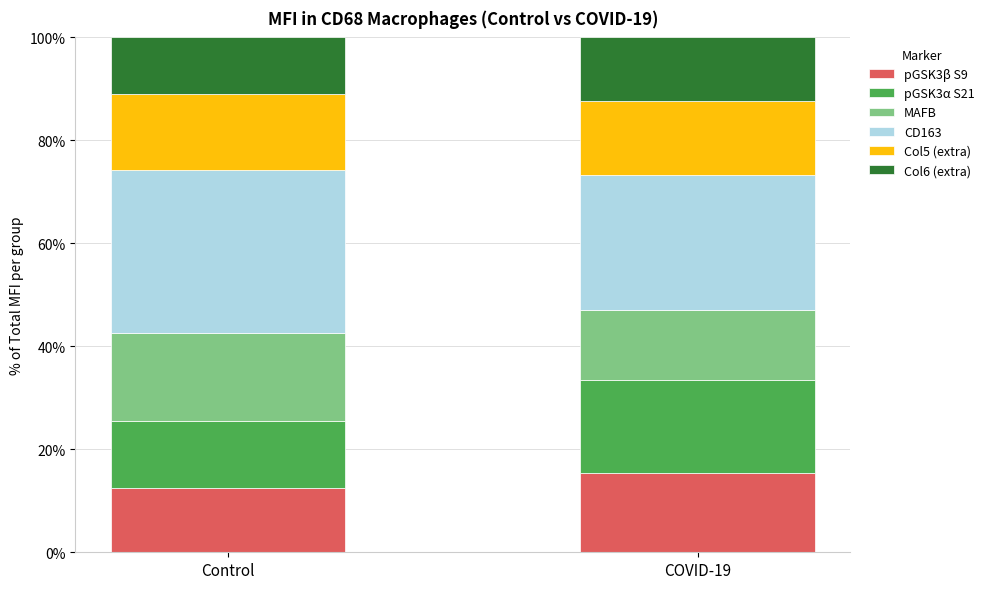

Reading left to right, list the values for the pGSK3β S9 series.

12.5	15.3